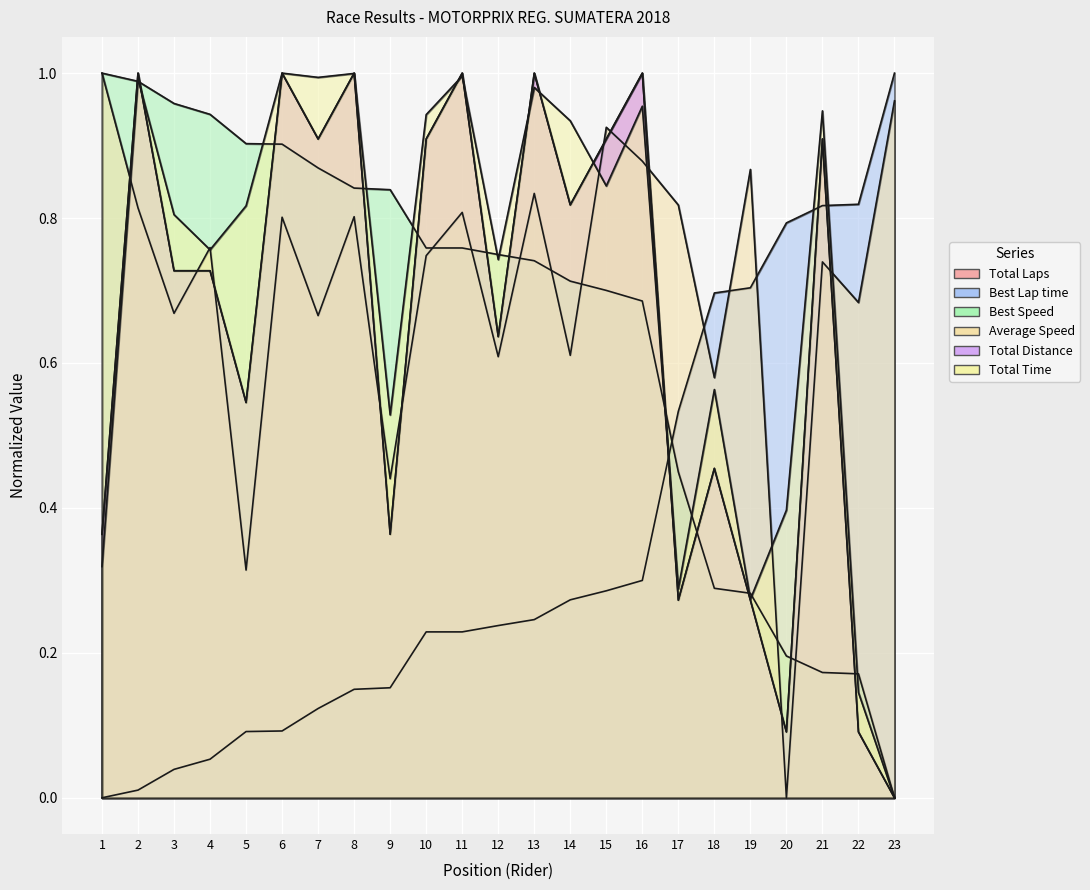

True or false: Best Lap time and Best Speed intersect in this chart.

True